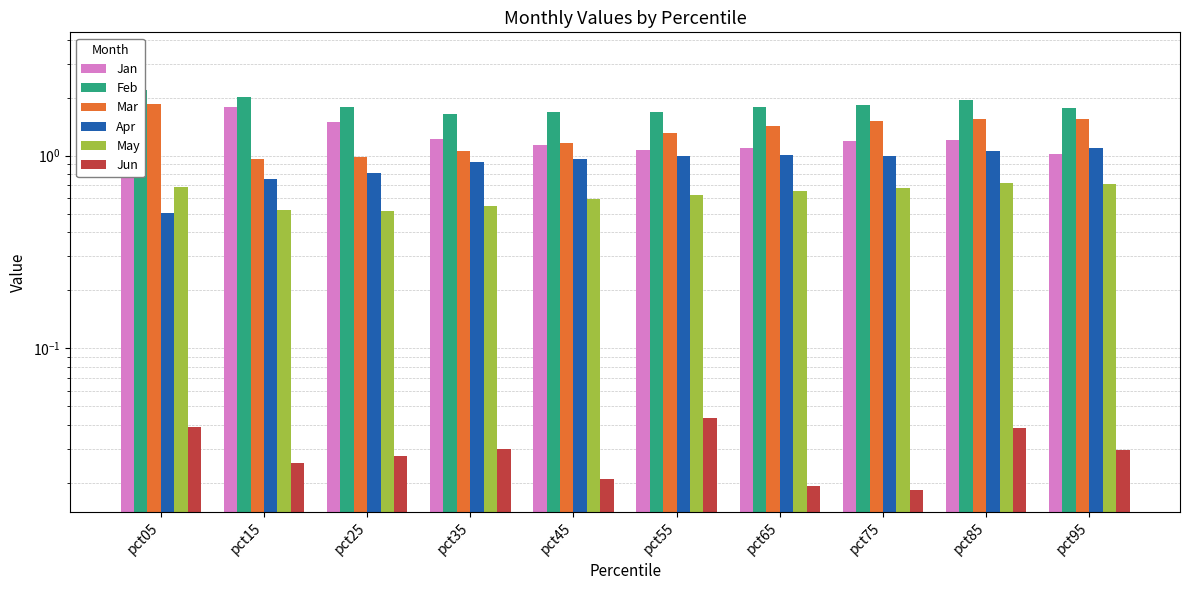

What is the highest value of the Feb series?

2.2